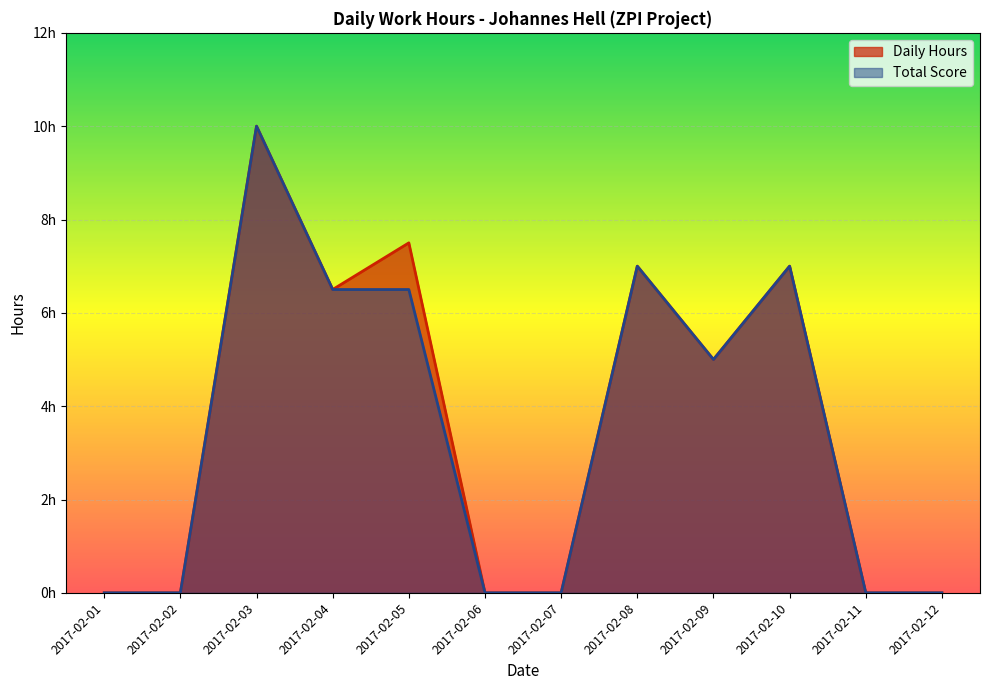

Is it true that Total Score equals 5.0 at 2017-02-09?

True